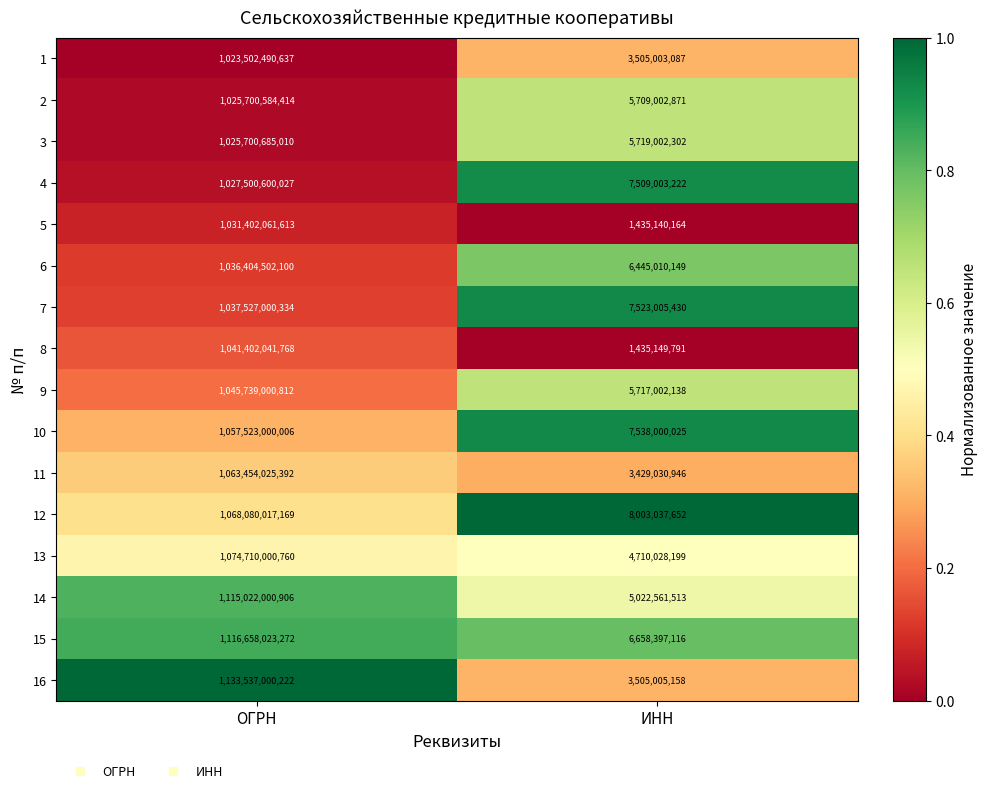

Rank the series at ИНН from highest to lowest value.

12, 10, 7, 4, 15, 6, 3, 9, 2, 14, 13, 16, 1, 11, 8, 5